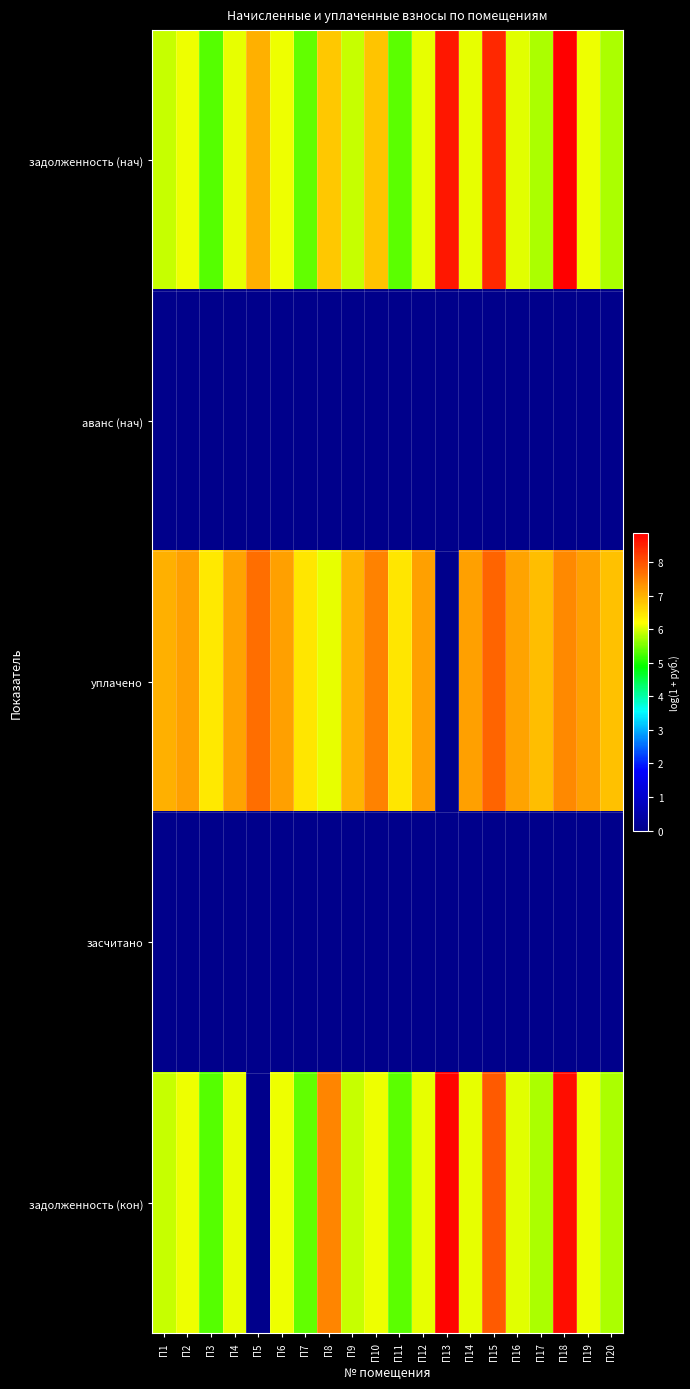

Which series has the largest range (max minus min)?

задолженность (кон)